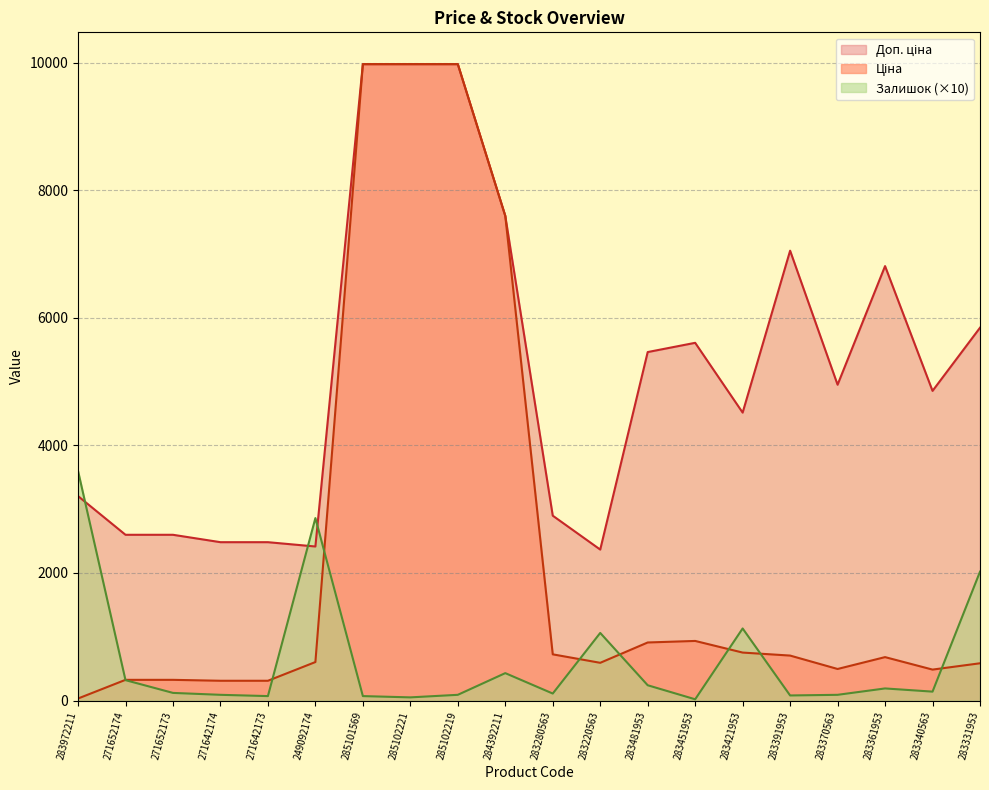

Rank the series by their average value, from highest to lowest.

Доп. ціна, Ціна, Залишок